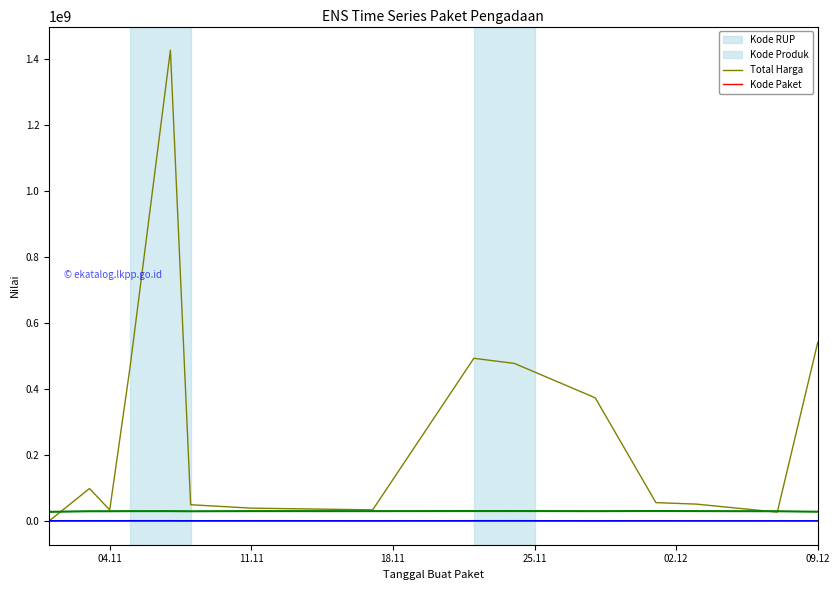

Which series ends up on top after the final intersection of Total Harga and Kode RUP?

Total Harga